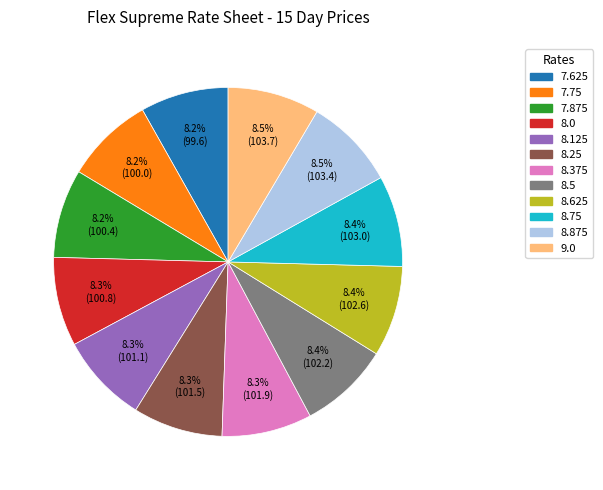

To the nearest percent, what is the combined percentage of 7.625 and 9.0?

17%